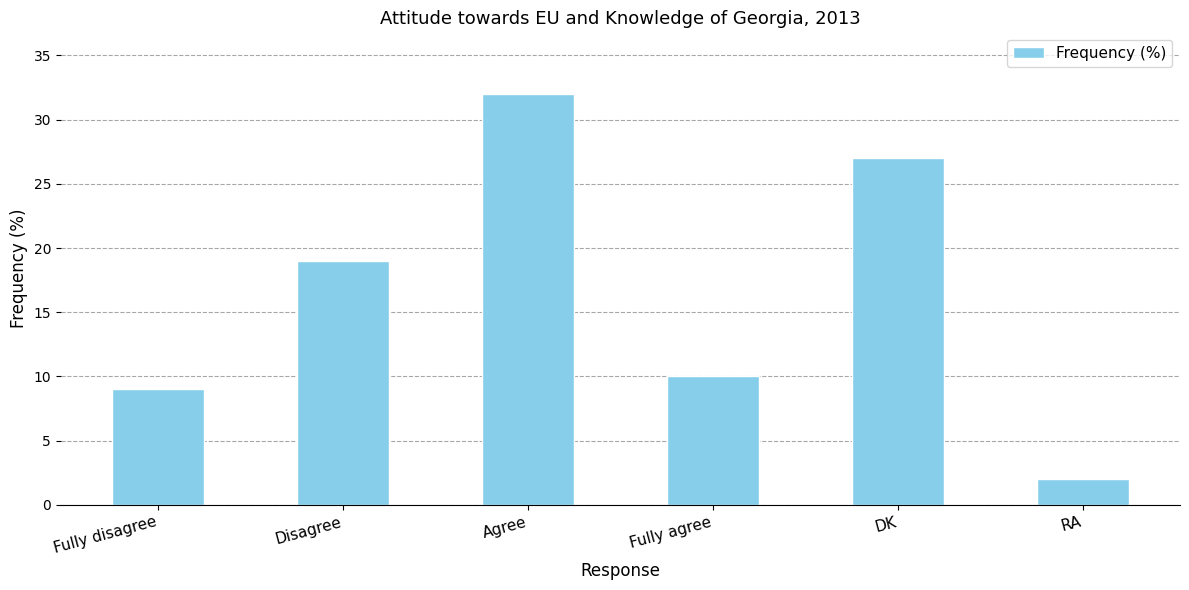

Rank the categories by value from highest to lowest.

Agree, DK, Disagree, Fully agree, Fully disagree, RA